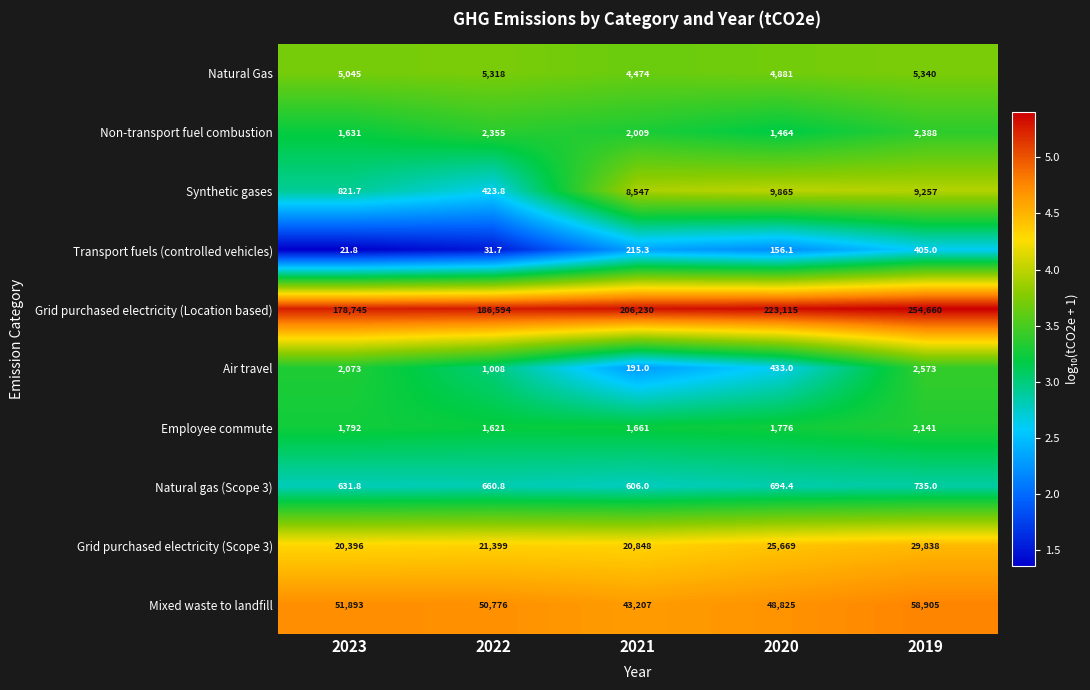

What is the difference between the maximum and minimum values in the Employee commute series?

520.0